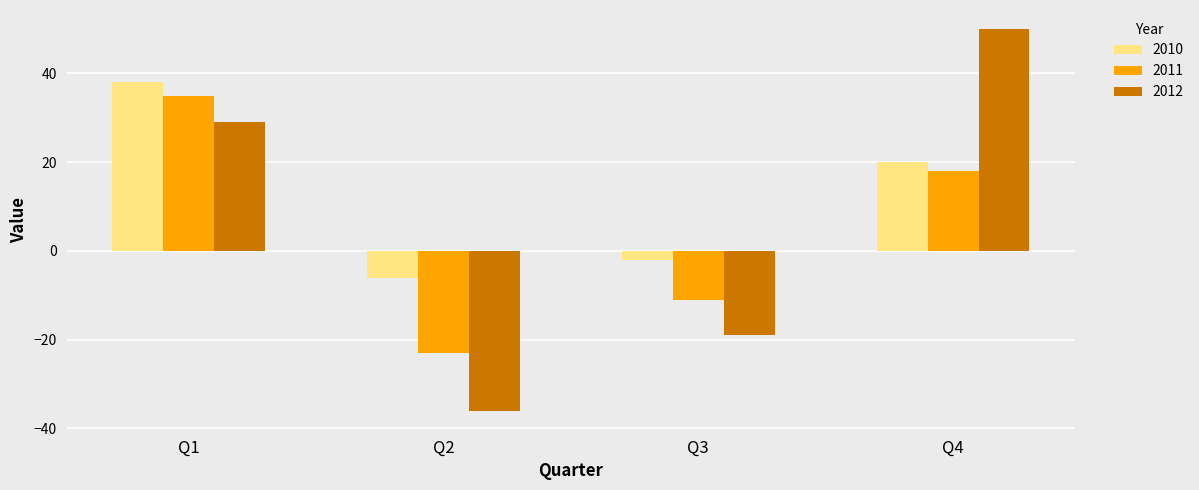

Reading left to right, extract all data points from this chart.

2010: 38	-6	-2	20
2011: 35	-23	-11	18
2012: 29	-36	-19	50